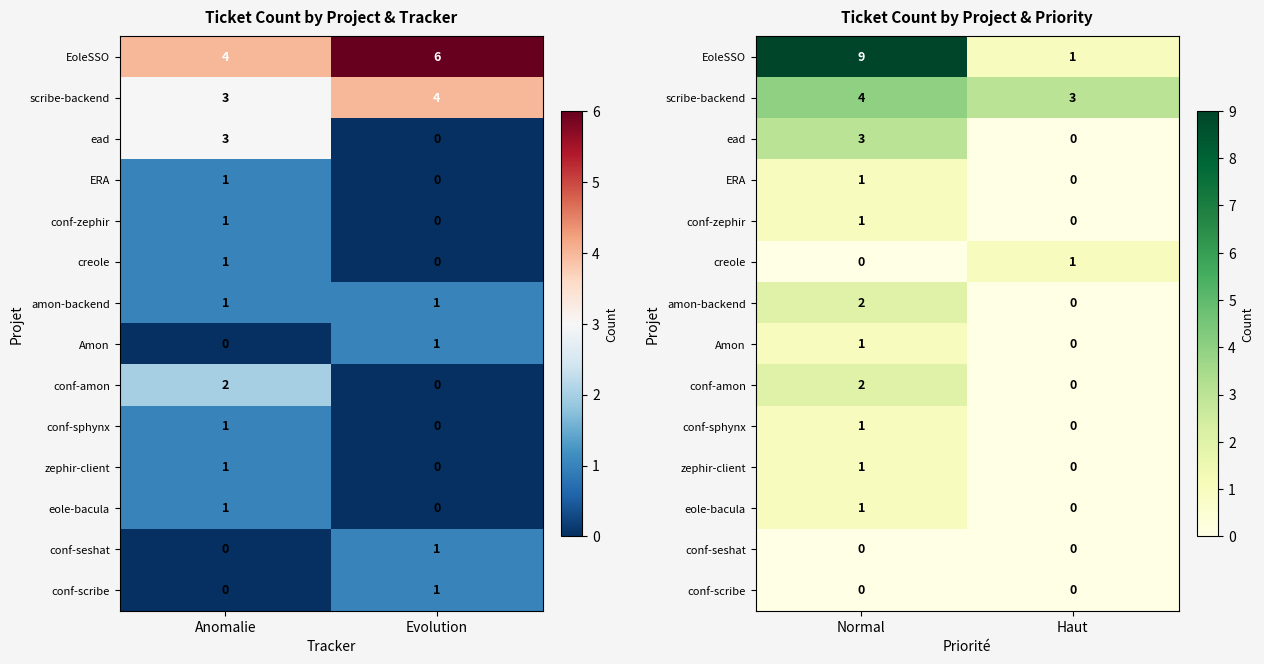

True or false: conf-seshat has a value of 0 at Normal.

True